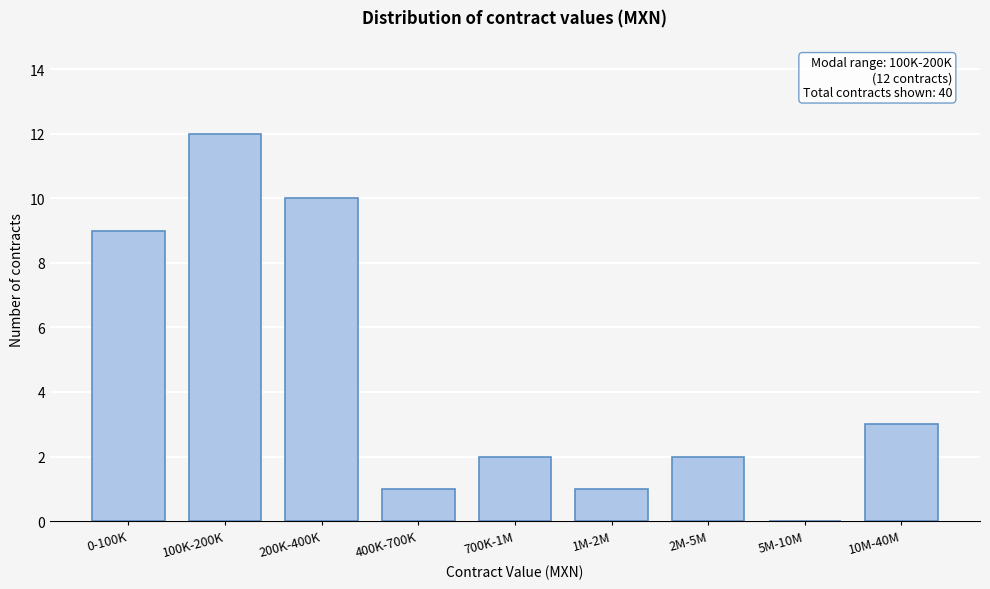

Reading left to right, list all the values displayed in this chart.

0-100K=9	100K-200K=12	200K-400K=10	400K-700K=1	700K-1M=2	1M-2M=1	2M-5M=2	5M-10M=0	10M-40M=3